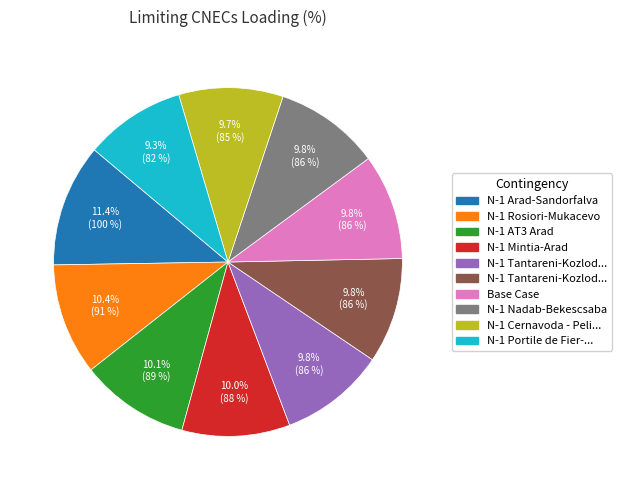

Does any single category account for the majority?

No